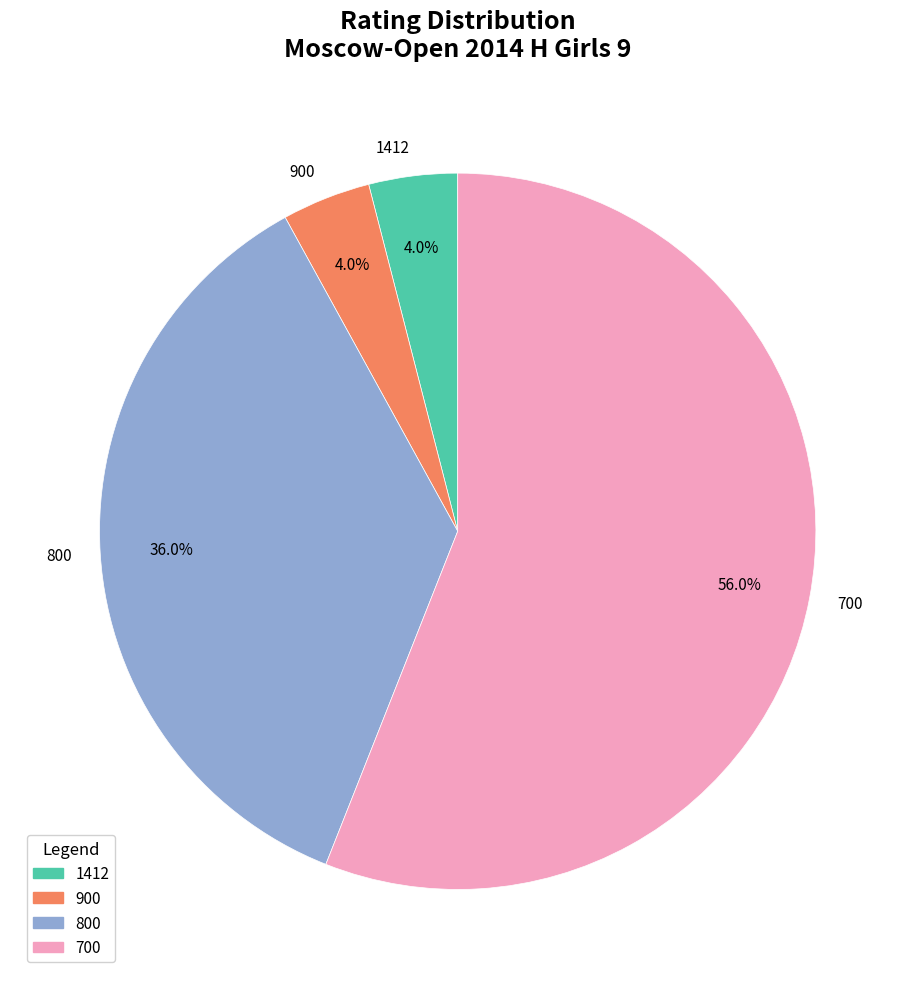

True or false: 700 accounts for 56% of the total.

True